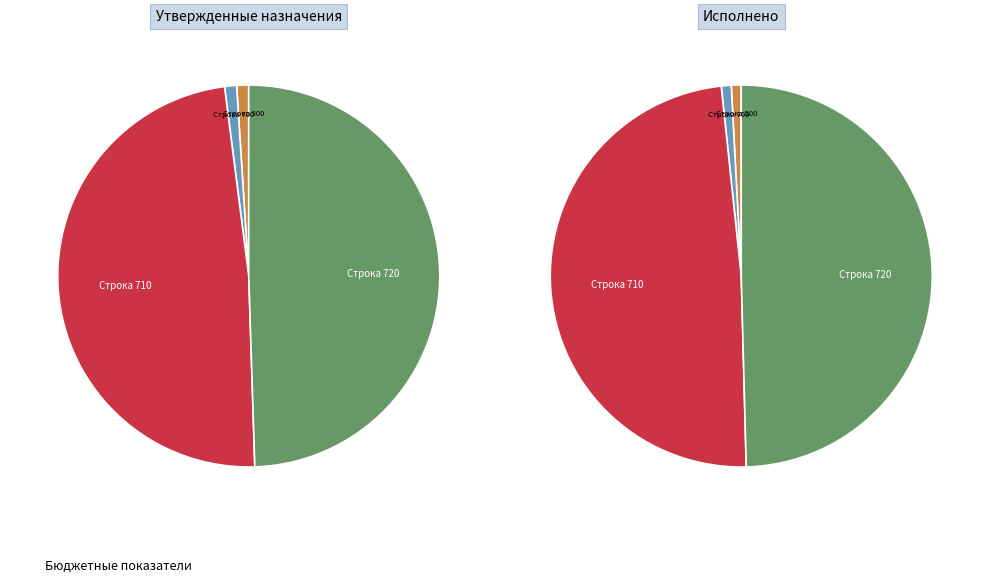

Does 500 represent more than half of the total?

No